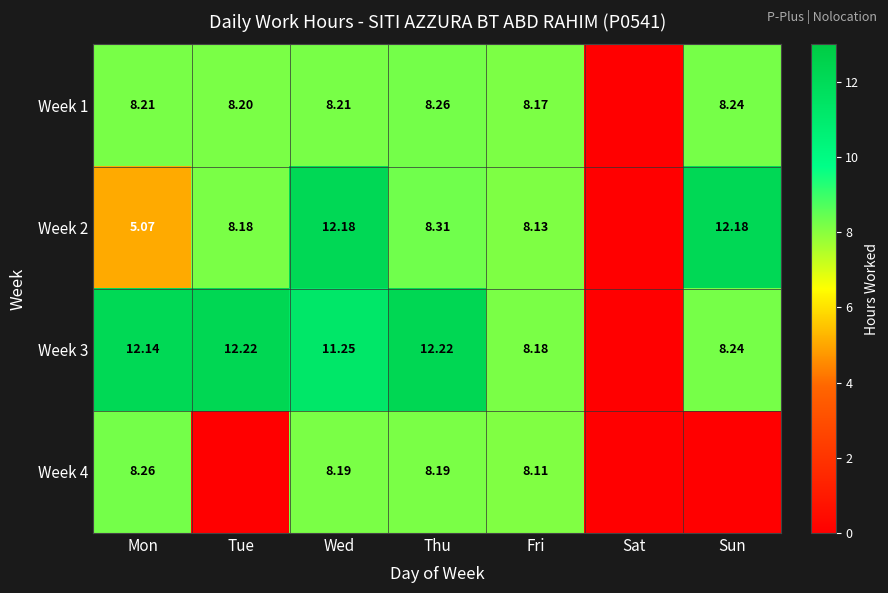

Is the value of Week 1 at Mon greater than the value of Week 2 at Sun?

No